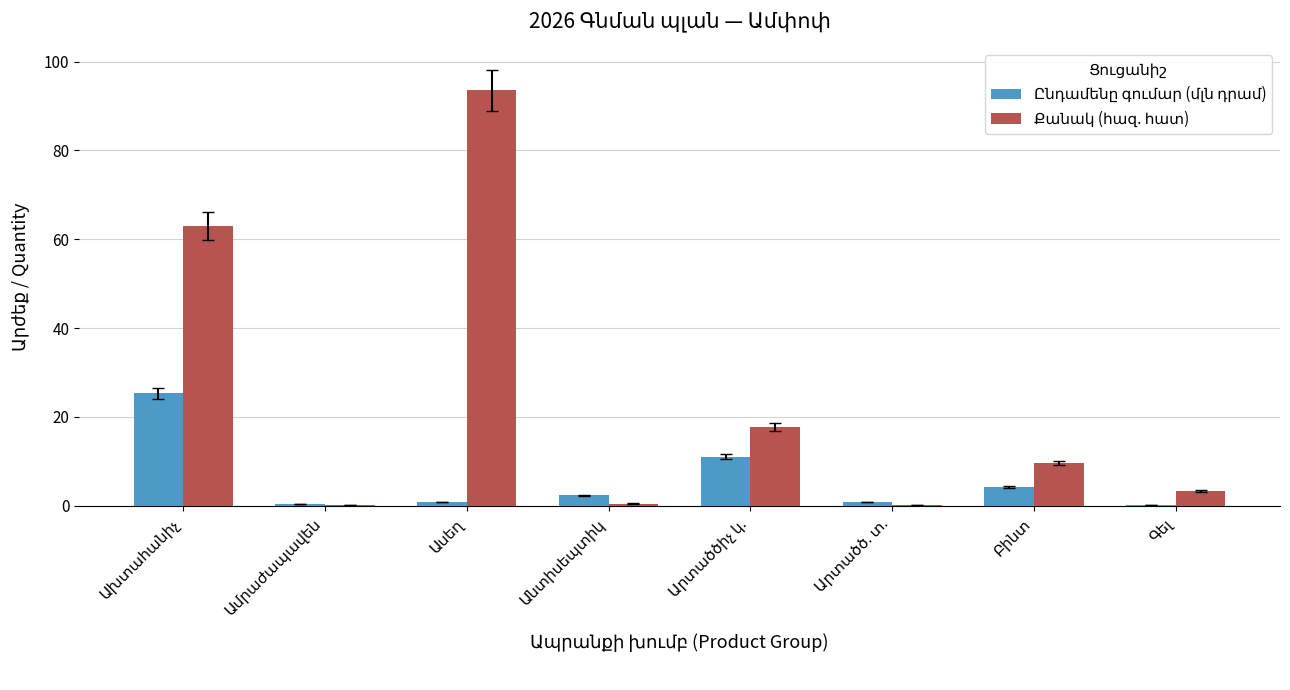

What is the difference between the highest and lowest values at Գել?

3.2